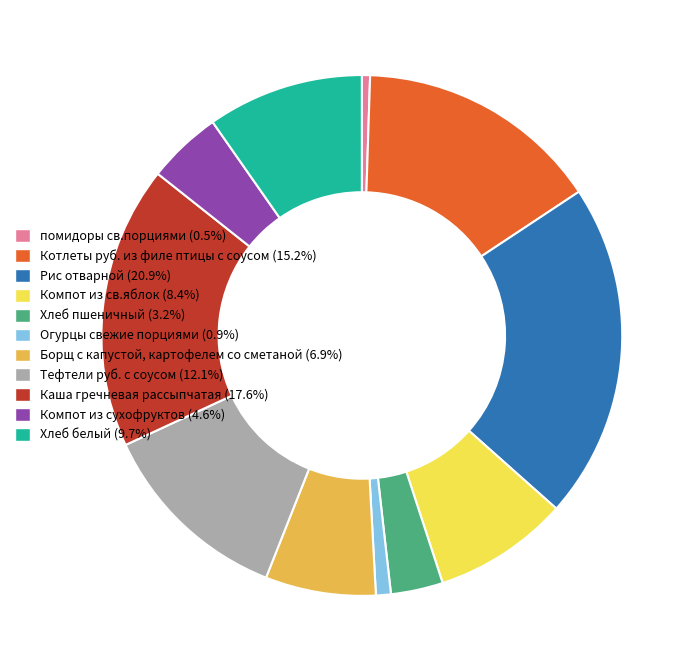

Approximately how many times larger is the value at Борщ с капустой, картофелем со сметаной (6.9%) compared to Каша гречневая рассыпчатая (17.6%)?

0.4